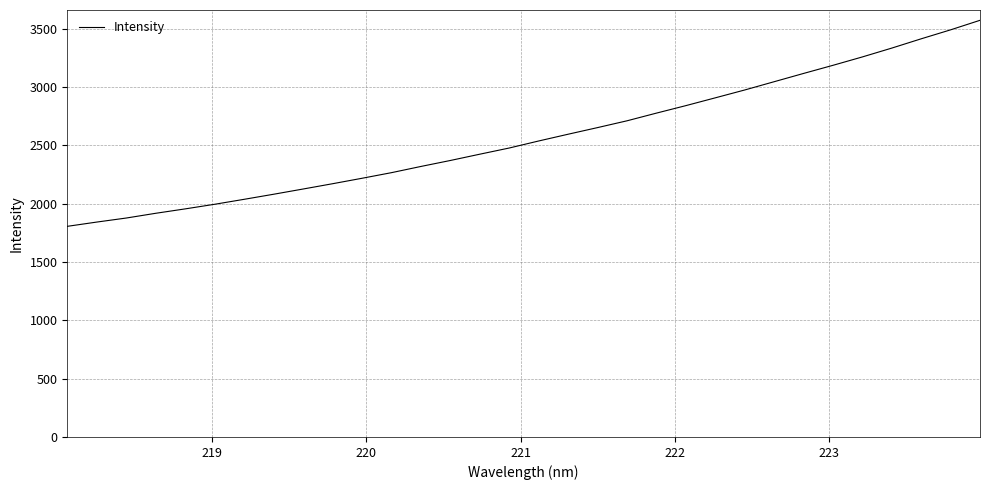

What is the difference between the maximum and minimum values?

1766.2